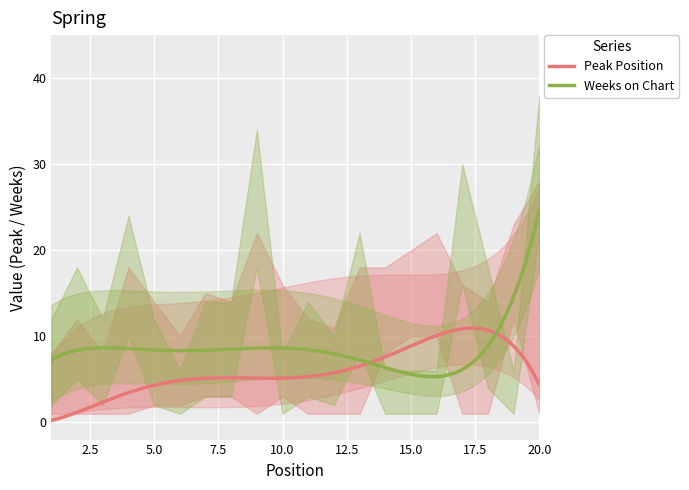

After their last crossing, which series has the higher values: Weeks on Chart or Peak Position?

Weeks on Chart